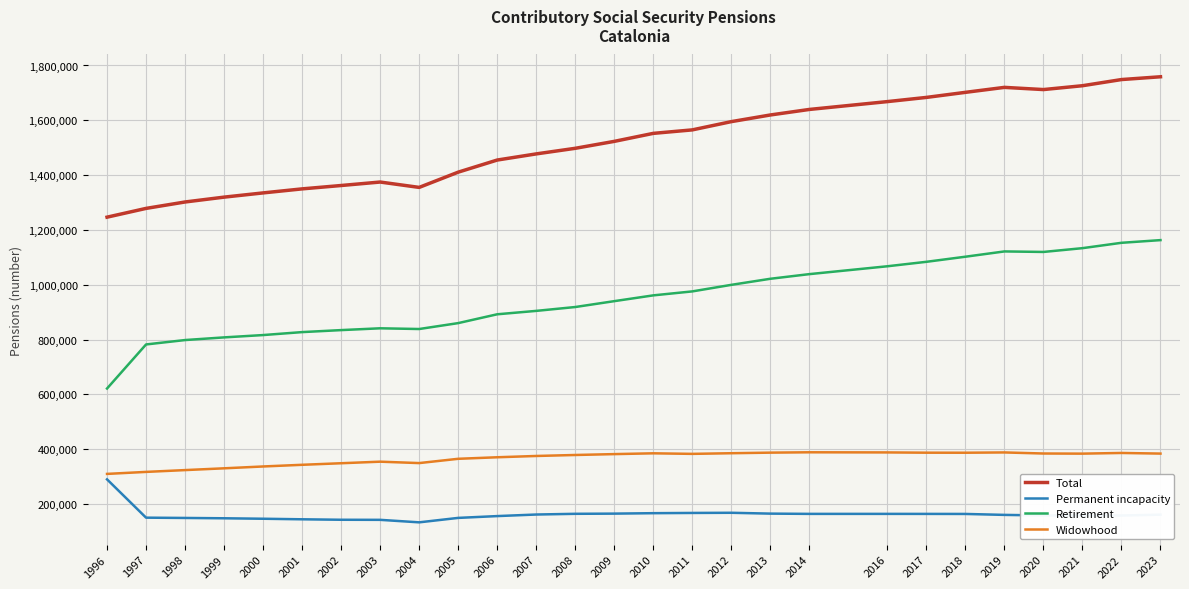

What is the difference between the maximum and minimum values in the Permanent incapacity series?

156805